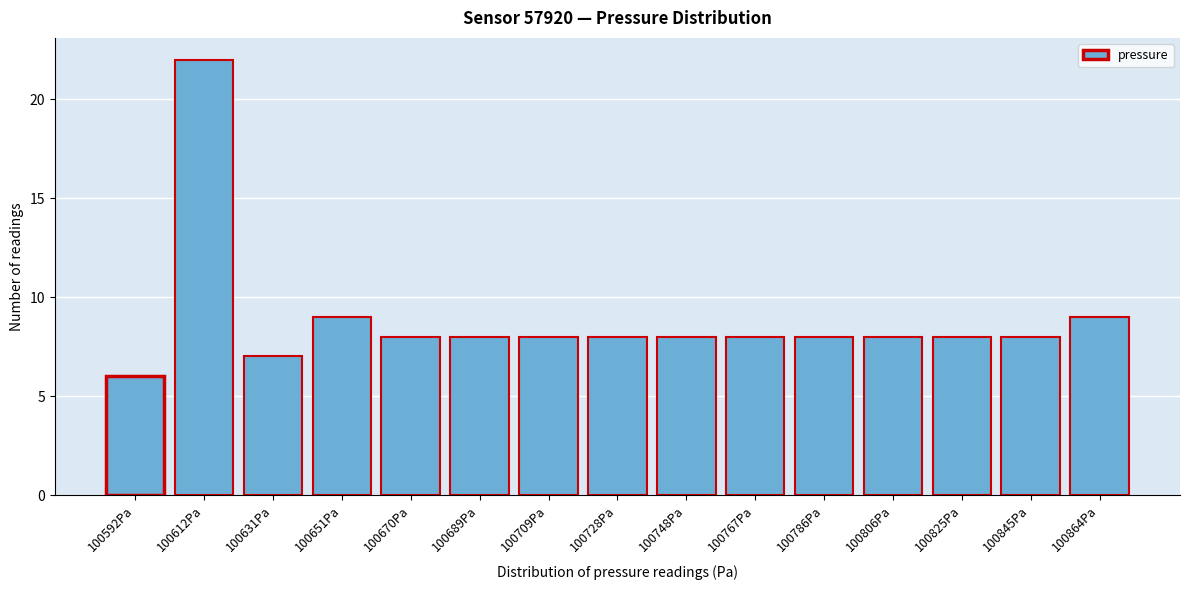

Reading left to right, what are all the values shown in this chart?

6	22	7	9	8	8	8	8	8	8	8	8	8	8	9